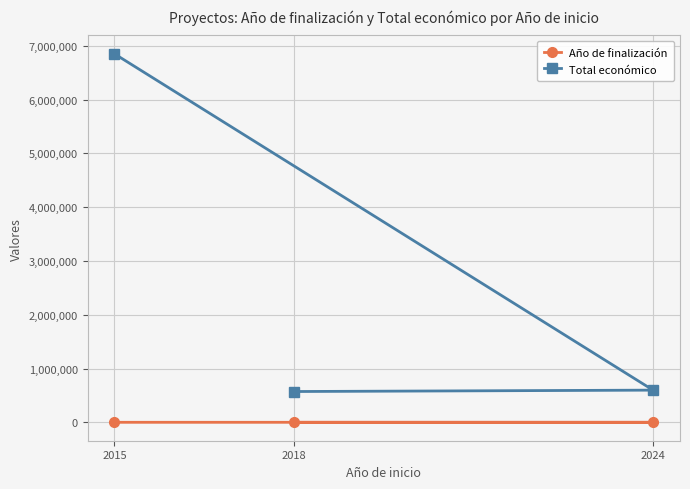

What is the sum of all Total económico values?

8023792